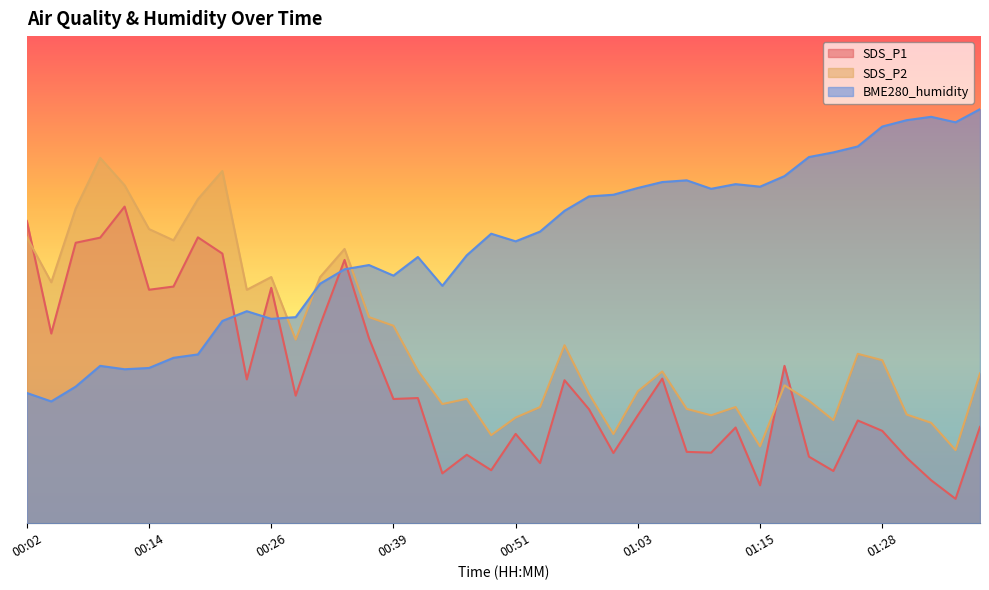

Which label corresponds to the smallest value in the chart?

01:35